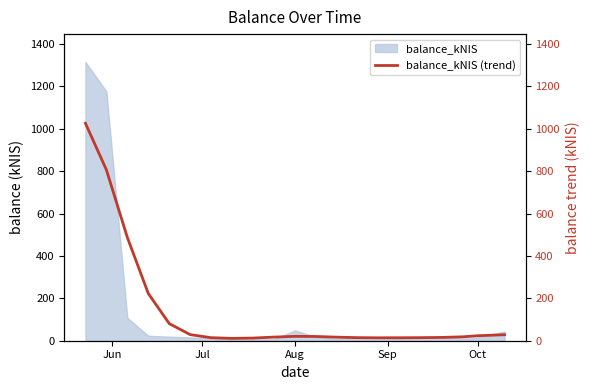

Does the chart have visible grid lines?

No